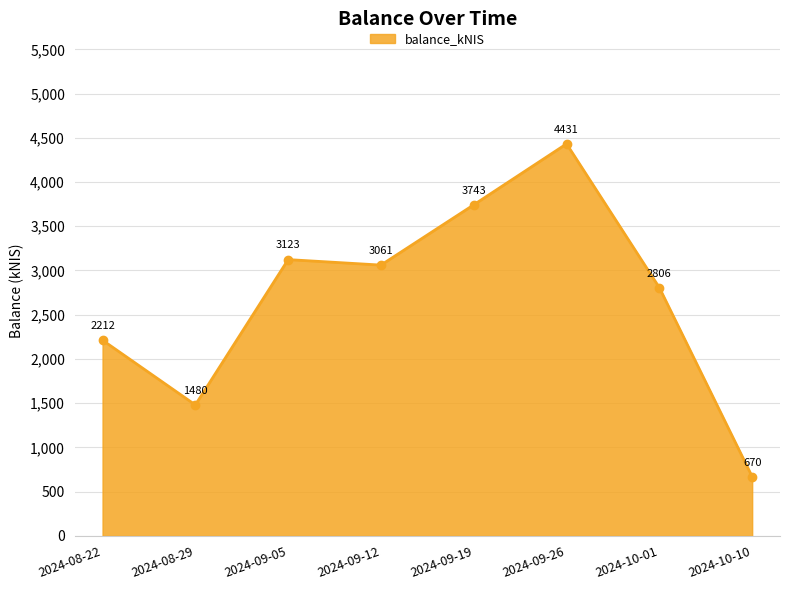

Rank the categories by value from lowest to highest.

2024-10-10, 2024-08-29, 2024-08-22, 2024-10-01, 2024-09-12, 2024-09-05, 2024-09-19, 2024-09-26